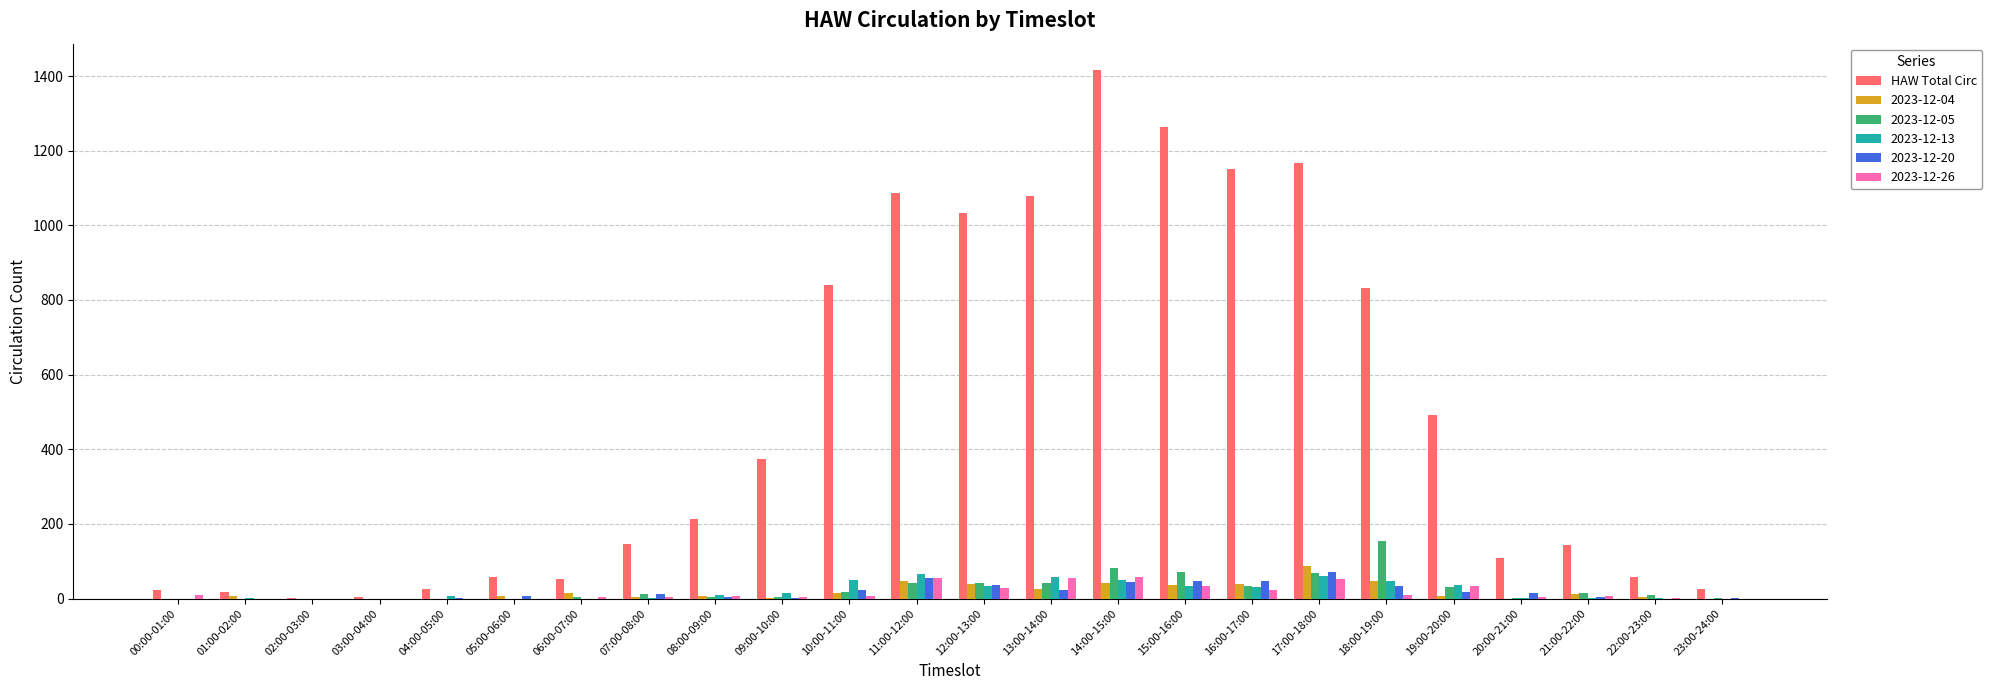

How many categories are shown in the chart?

24